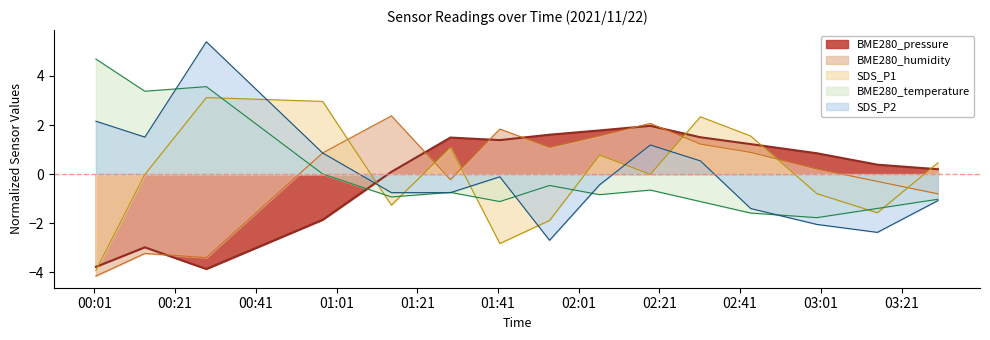

Which series changed the most between 2021/11/22 01:53:47 and 2021/11/22 02:06:12?

SDS_P1